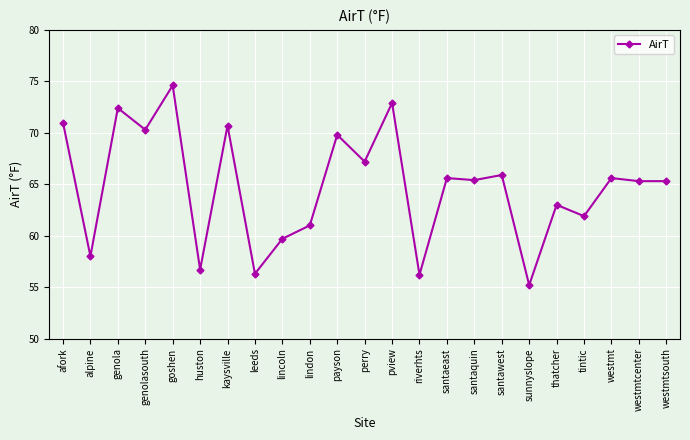

What is the label of the 4th point from the left?

genolasouth